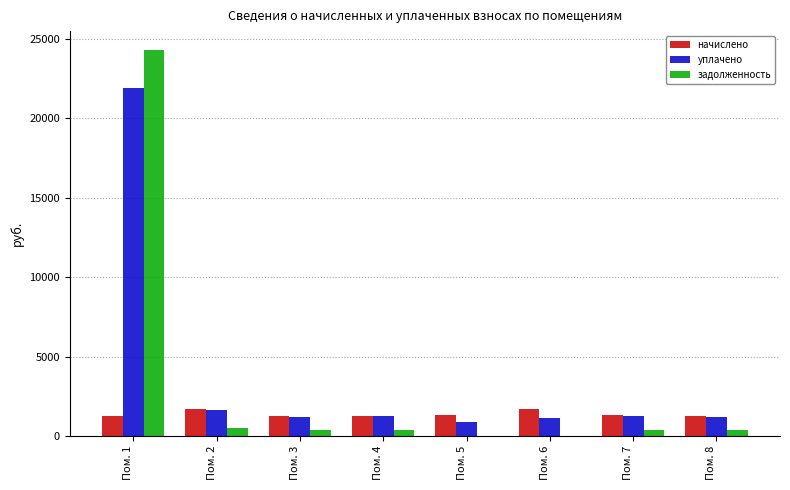

At which category is the sum across all series the highest?

Пом. 1